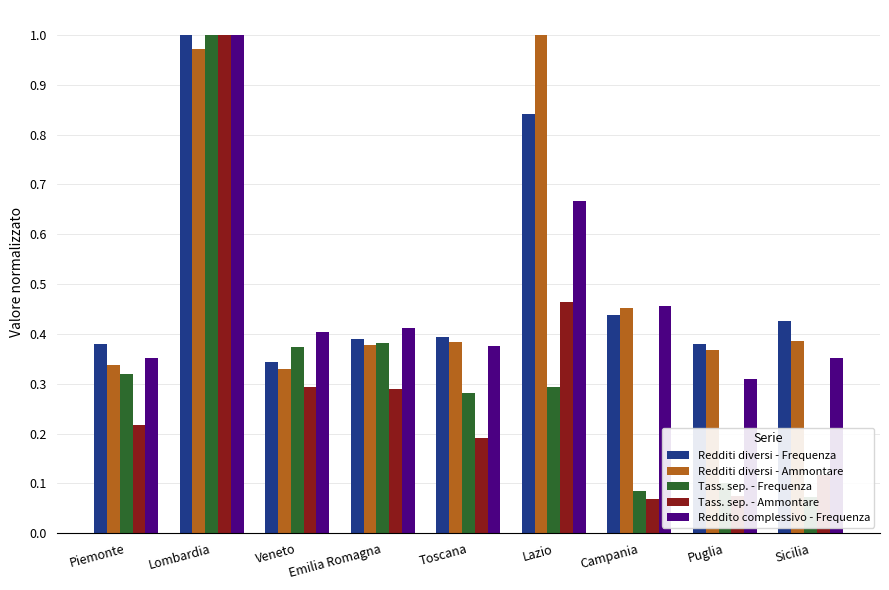

What is the lowest value of the Redditi diversi - Ammontare series?

0.3